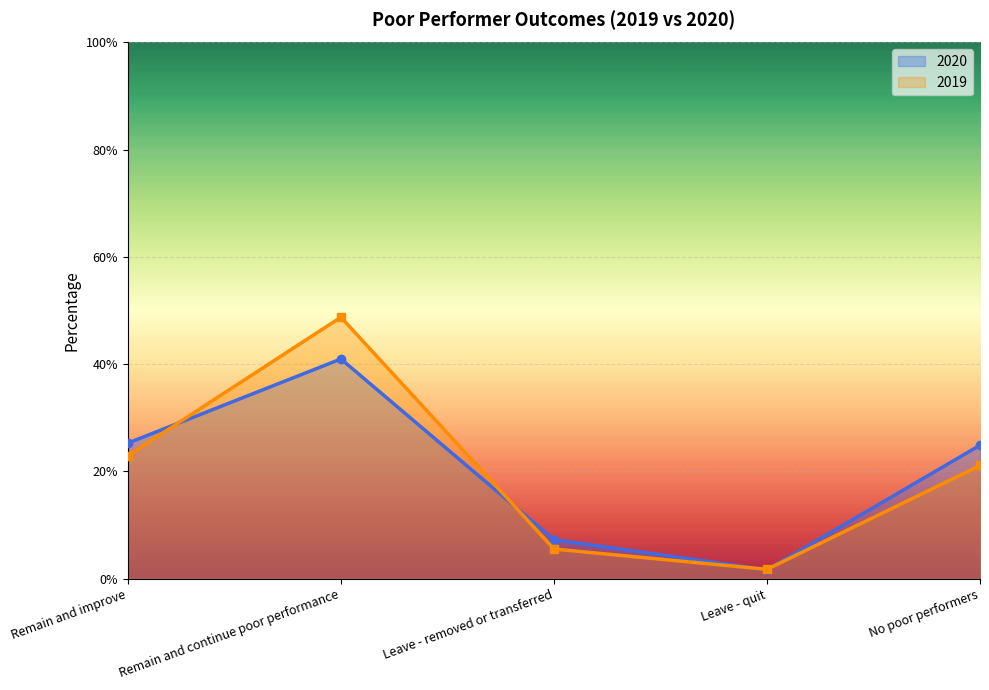

What is the label of the 3rd point from the right?

Leave - removed or transferred